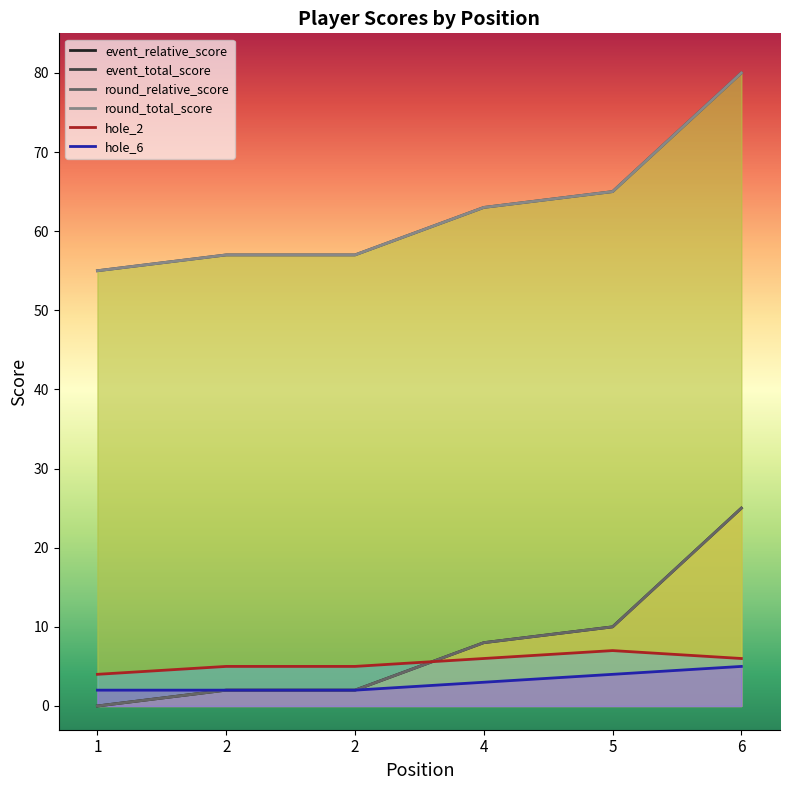

True or false: round_relative_score and hole_6 cross at least once.

False